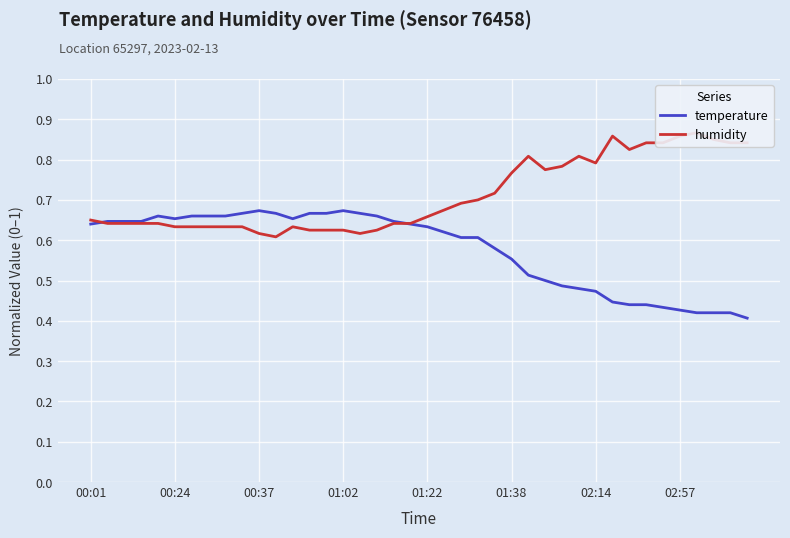

At which label does temperature reach its minimum?

39